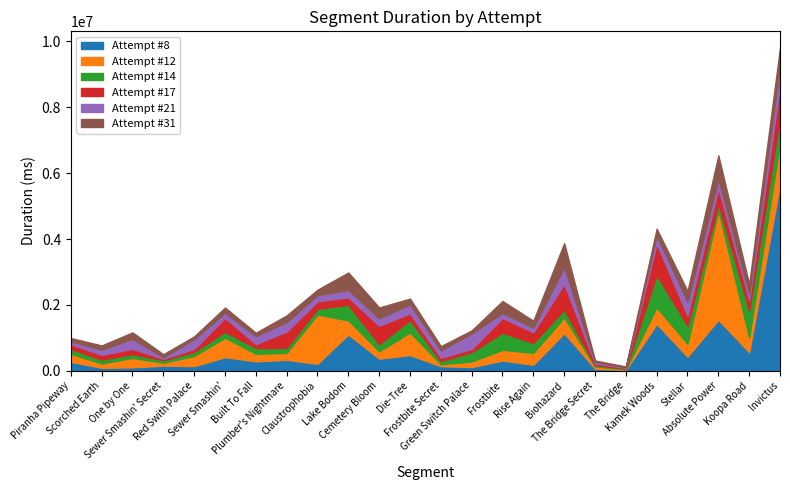

At Rise Again, list the series in order from smallest to largest.

Attempt #21, Attempt #8, Attempt #31, Attempt #14, Attempt #17, Attempt #12